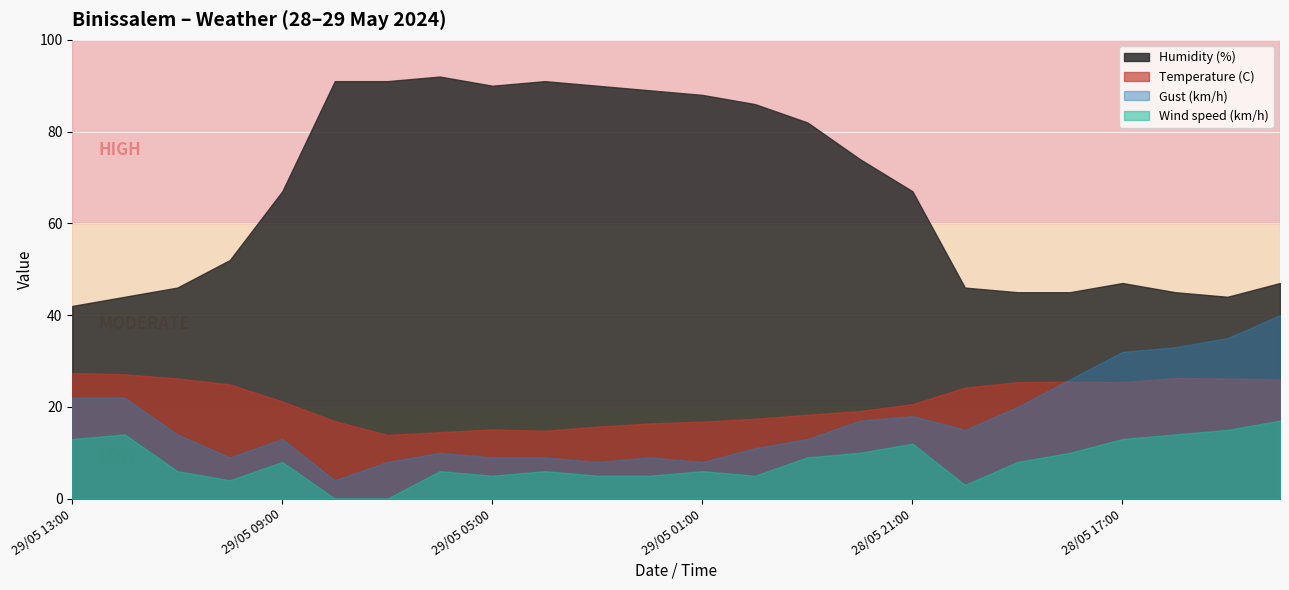

How many lines are shown in the chart?

4